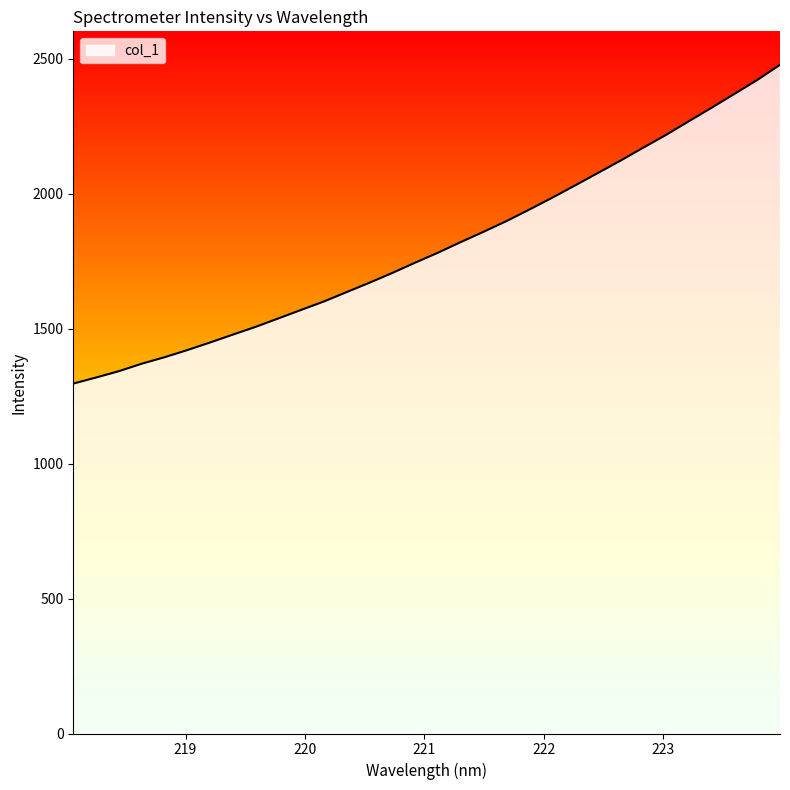

What is the smallest value displayed?

1296.6